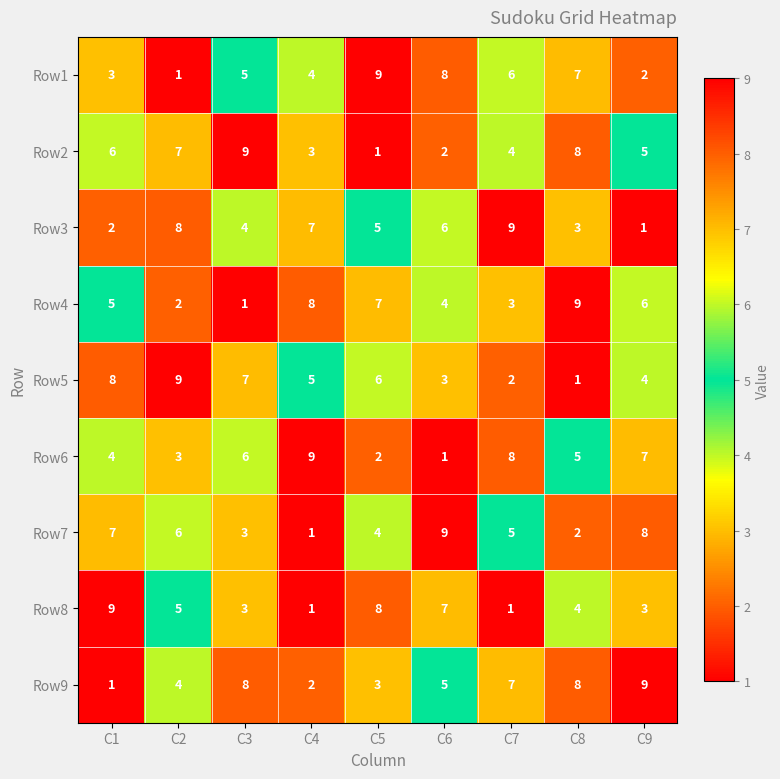

What is the highest value of the Row8 series?

9